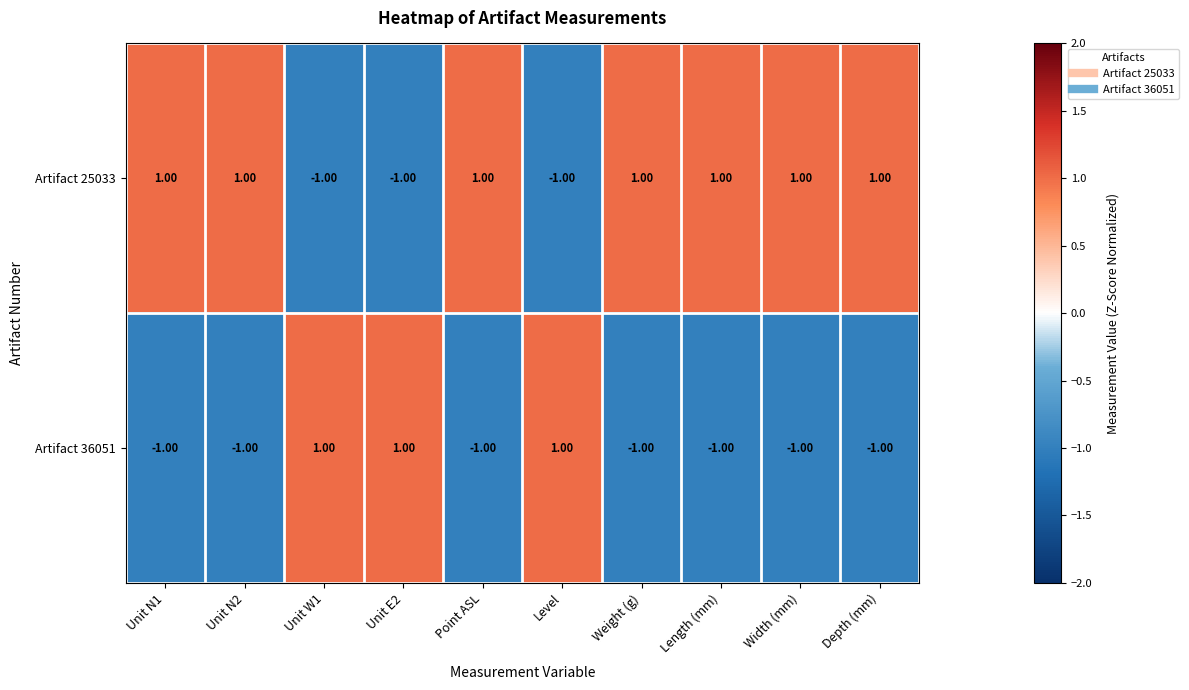

At Unit W1, list the series in order from smallest to largest.

Artifact 25033, Artifact 36051